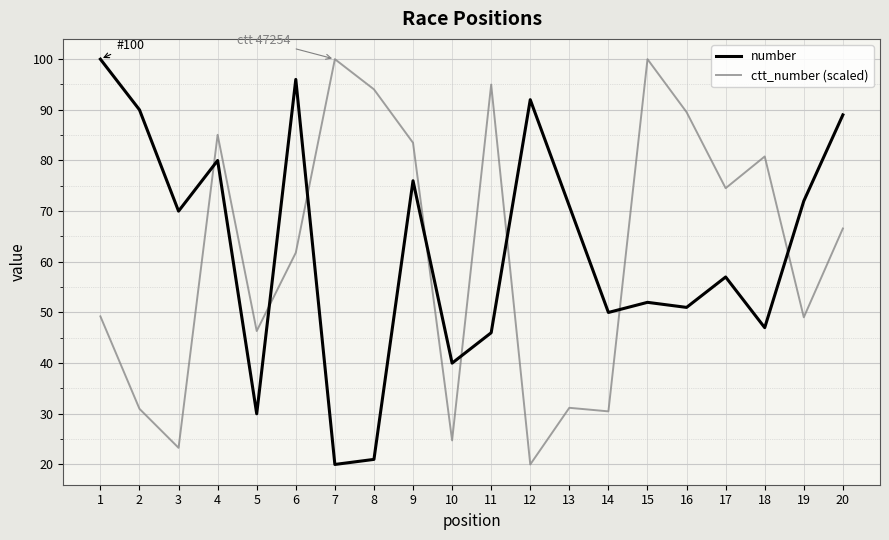

What is the total value across all series at 7?

120.0